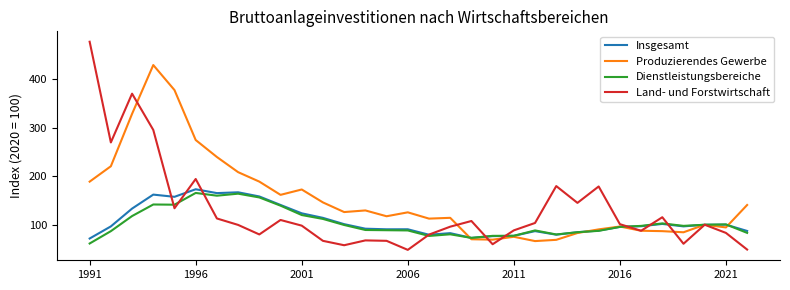

What is the minimum value for Produzierendes Gewerbe?

66.3